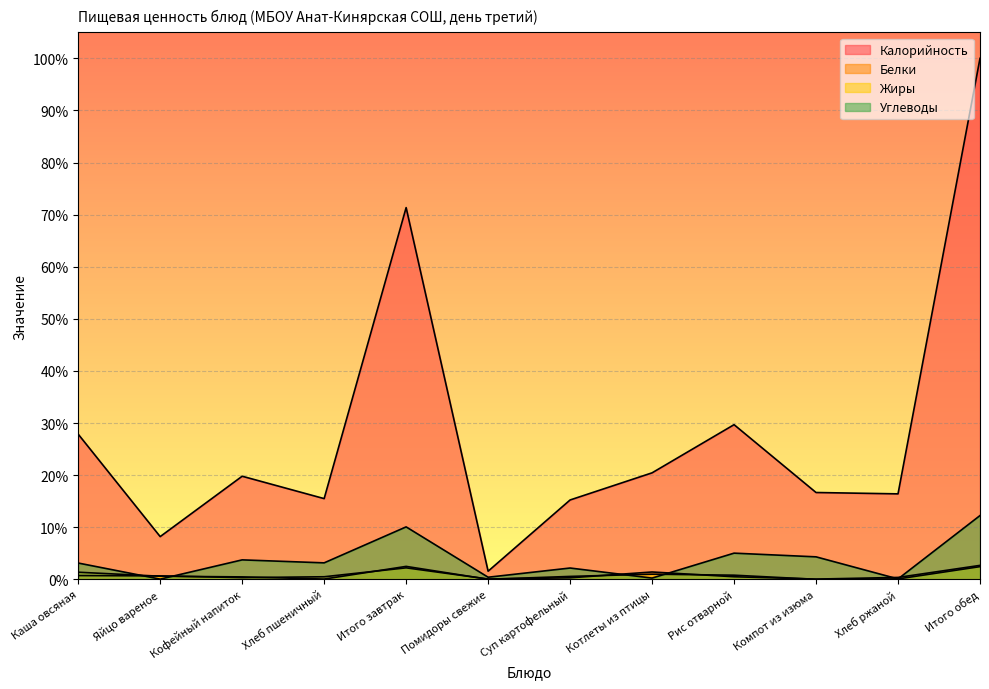

What is the greatest value displayed?

100.0